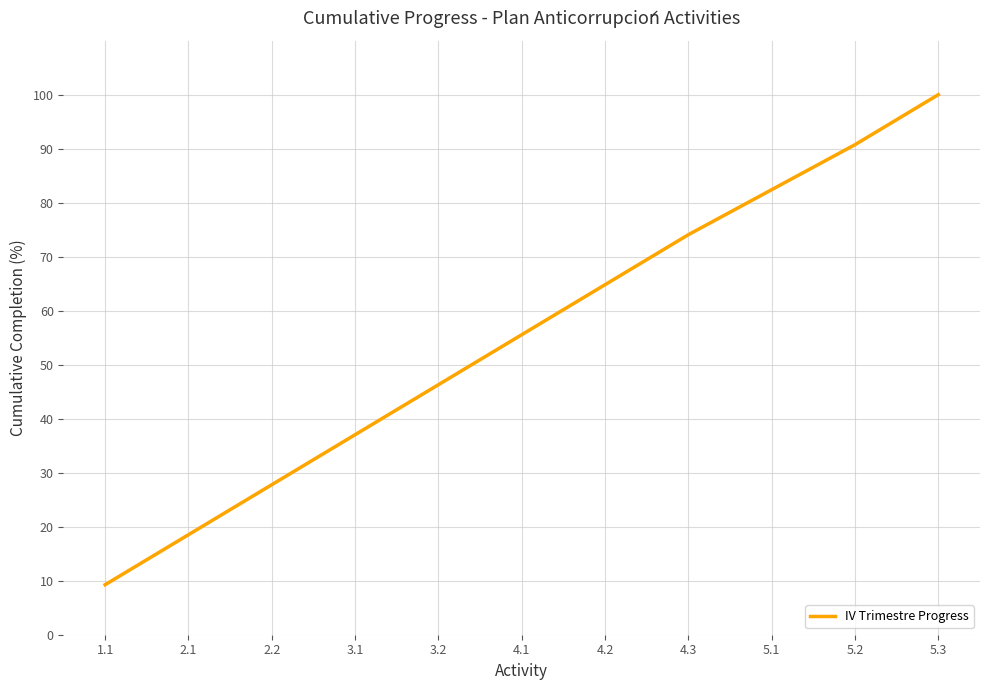

List the labels in order of value, smallest first.

1.1, 2.1, 2.2, 3.1, 3.2, 4.1, 4.2, 4.3, 5.1, 5.2, 5.3